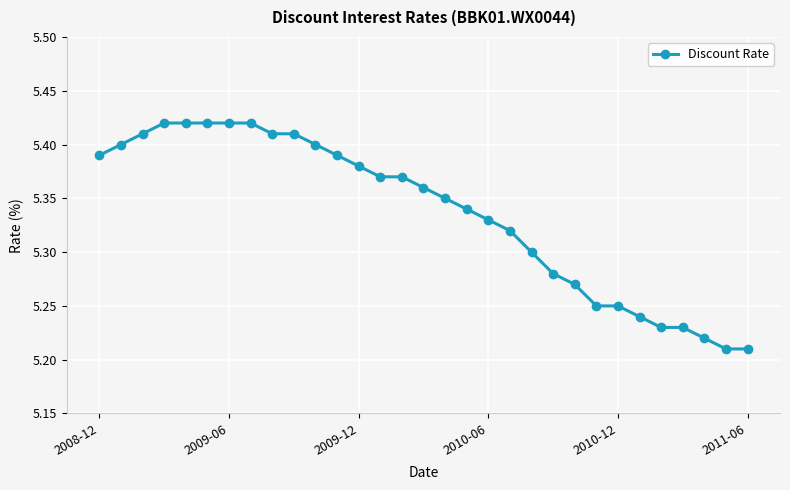

What is the sum of all values?

165.4